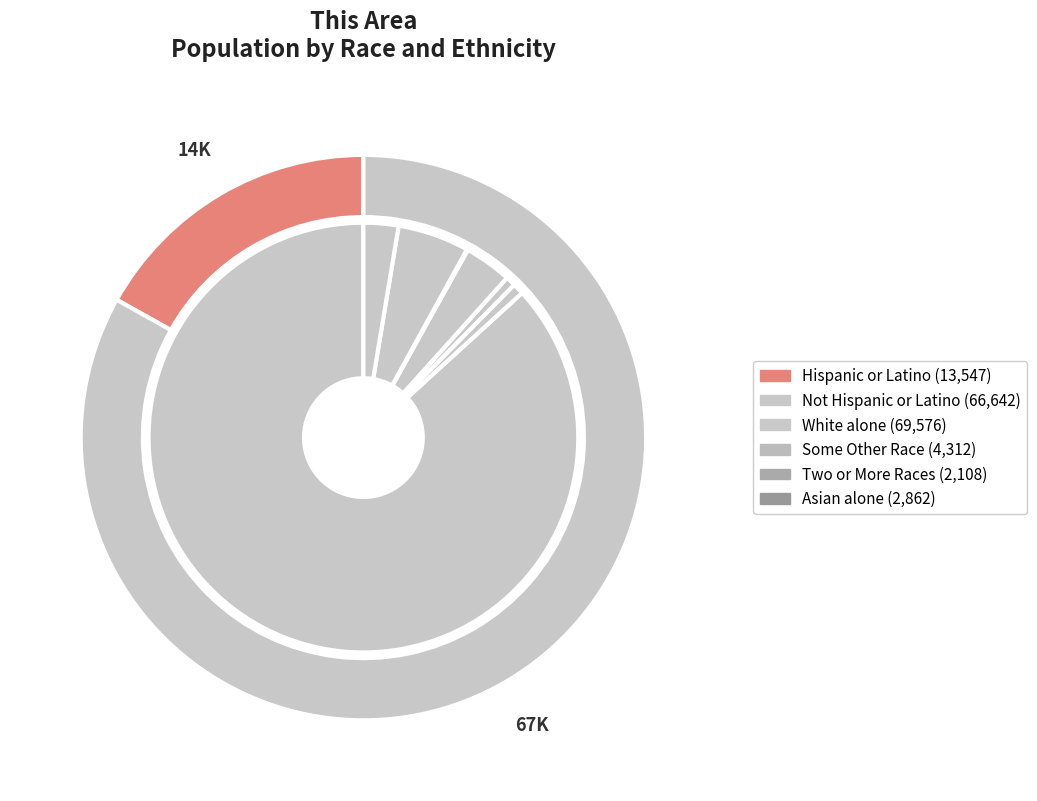

Which category has the biggest portion of the pie?

White alone